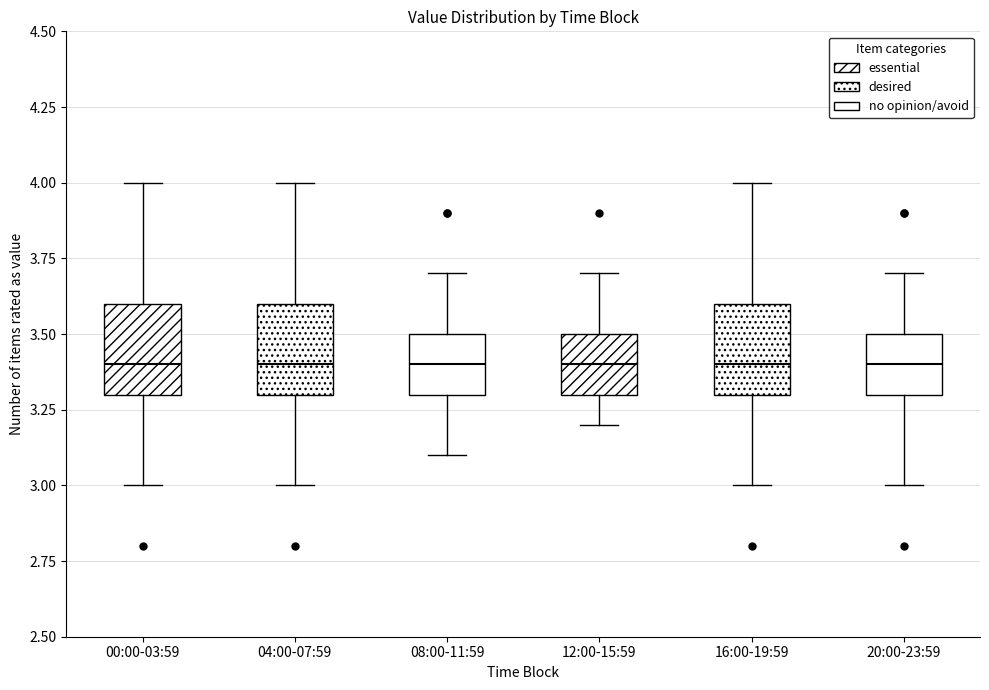

Reading left to right, read every box against the y-axis: the position of its median line, the range the box covers, and the ends of its whiskers. The values are not printed on the chart, so give them approximately, as read against the axis.

00:00-03:59: median 3.4, box 3.3 to 3.6, whiskers 3.0 to 4.0
04:00-07:59: median 3.4, box 3.3 to 3.6, whiskers 3.0 to 4.0
08:00-11:59: median 3.4, box 3.3 to 3.5, whiskers 3.1 to 3.7
12:00-15:59: median 3.4, box 3.3 to 3.5, whiskers 3.2 to 3.7
16:00-19:59: median 3.4, box 3.3 to 3.6, whiskers 3.0 to 4.0
20:00-23:59: median 3.4, box 3.3 to 3.5, whiskers 3.0 to 3.7